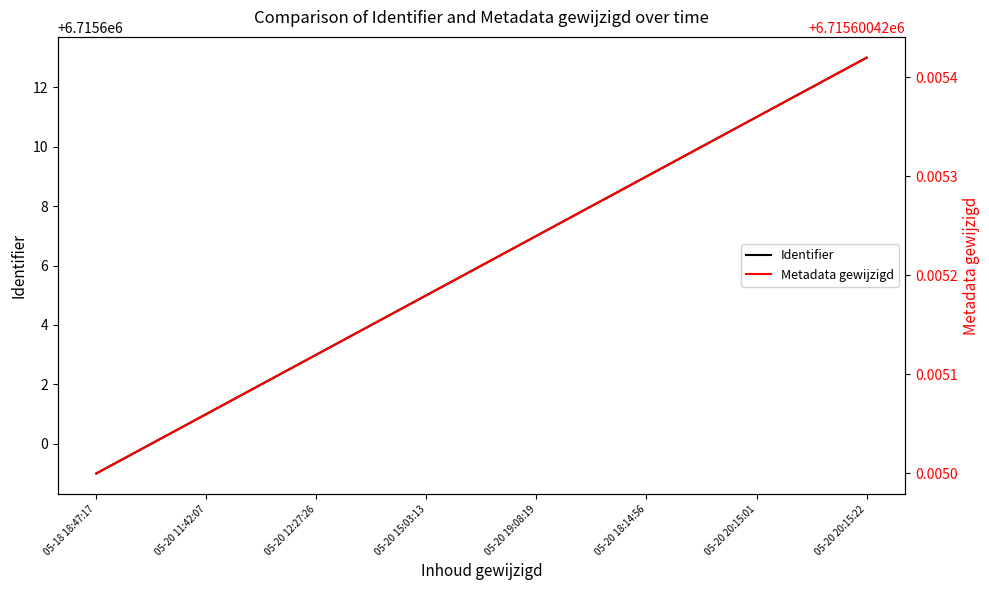

What is the sum of all Metadata gewijzigd values?

53724803.4